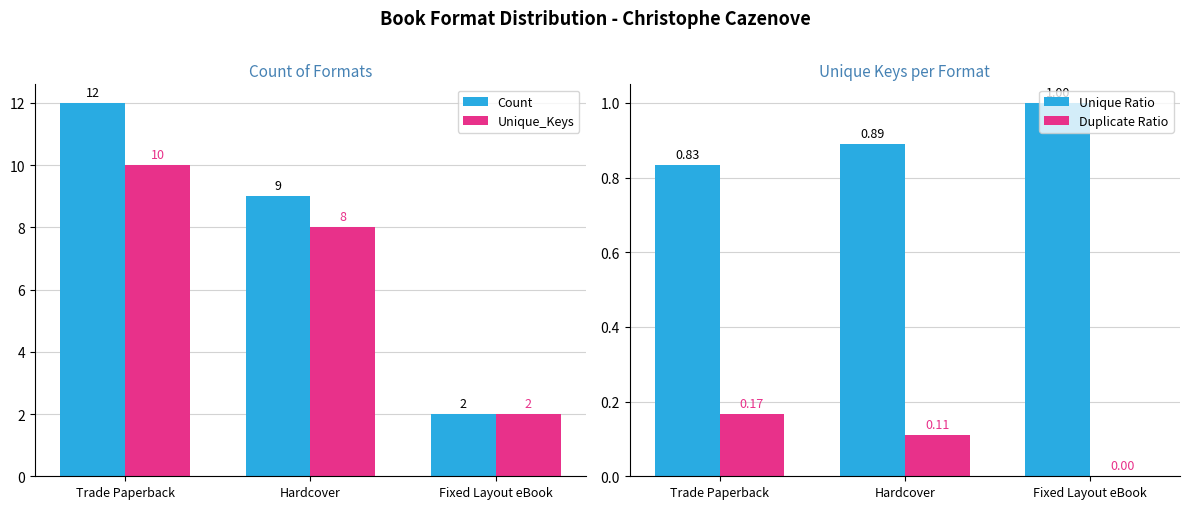

At which label does Count reach its peak?

Trade Paperback